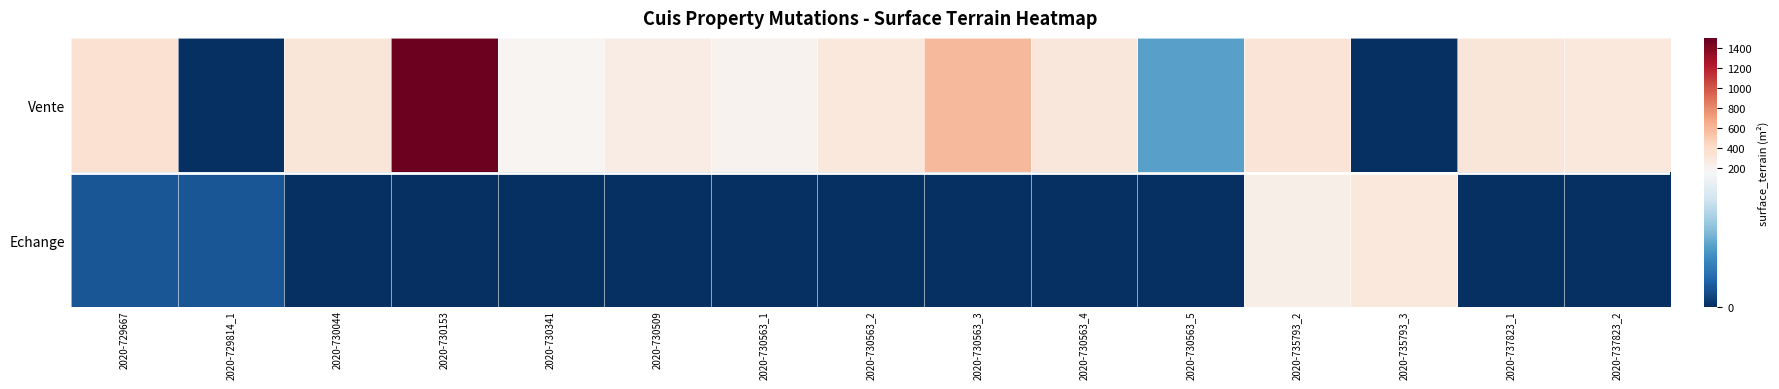

What is the spread (max minus min) of values at 2020-735793_3?

295